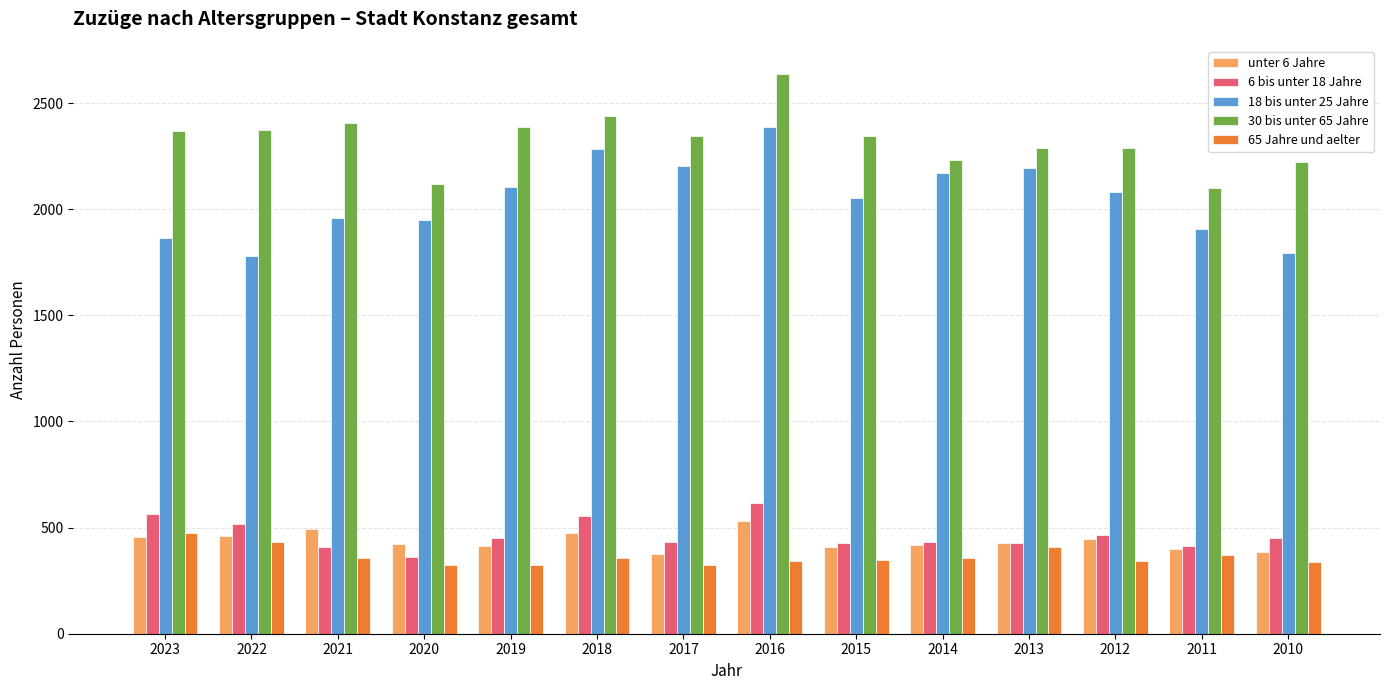

What is the difference between the unter 6 Jahre values at 2021 and 2010?

109